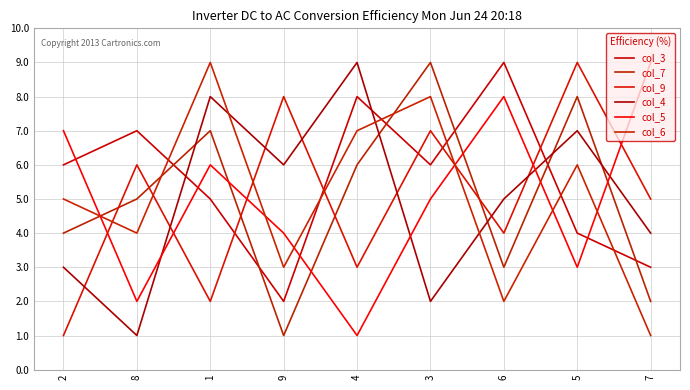

List the labels in order of col_9 value, smallest first.

2, 1, 4, 6, 7, 8, 3, 9, 5